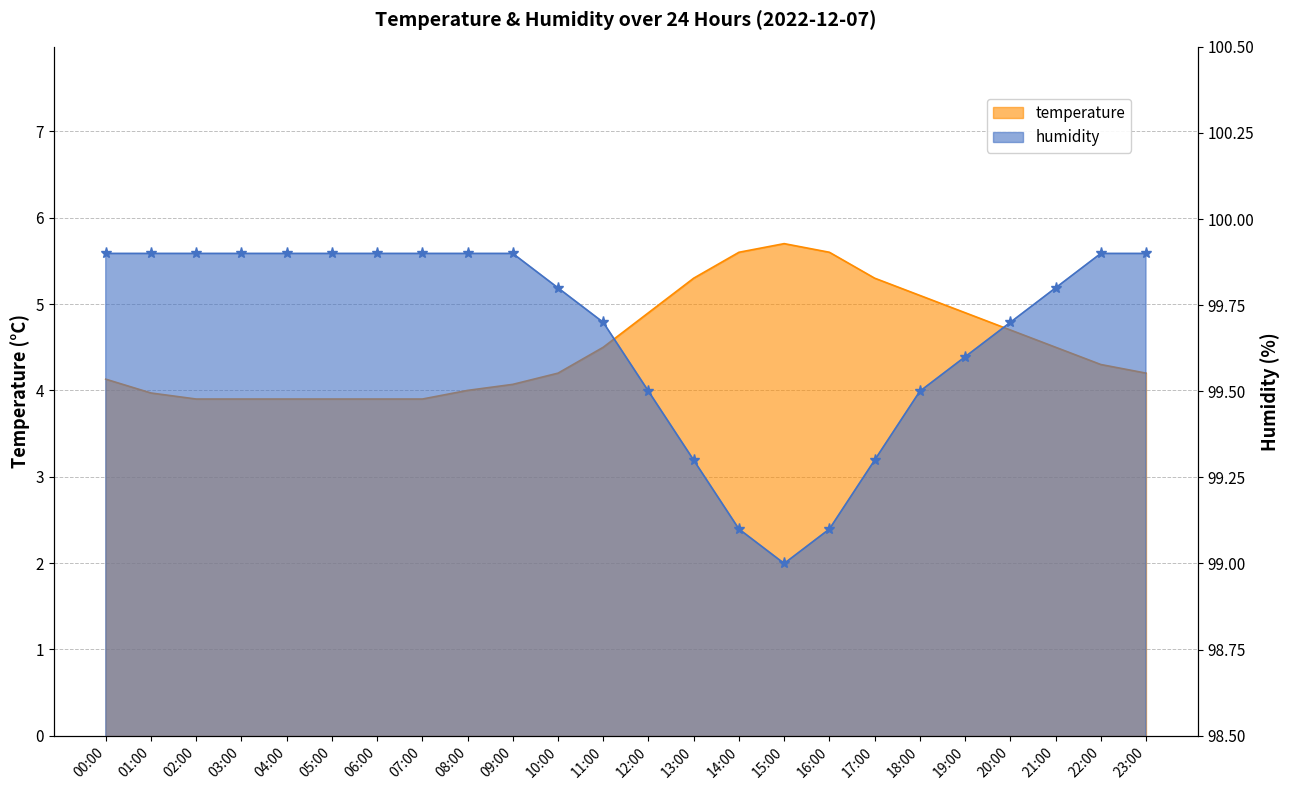

Reading left to right, what are all the values shown in this chart?

temperature: 00:00=4.1	01:00=4.0	02:00=3.9	03:00=3.9	04:00=3.9	05:00=3.9	06:00=3.9	07:00=3.9	08:00=4.0	09:00=4.1	10:00=4.2	11:00=4.5	12:00=4.9	13:00=5.3	14:00=5.6	15:00=5.7	16:00=5.6	17:00=5.3	18:00=5.1	19:00=4.9	20:00=4.7	21:00=4.5	22:00=4.3	23:00=4.2
humidity: 00:00=99.9	01:00=99.9	02:00=99.9	03:00=99.9	04:00=99.9	05:00=99.9	06:00=99.9	07:00=99.9	08:00=99.9	09:00=99.9	10:00=99.8	11:00=99.7	12:00=99.5	13:00=99.3	14:00=99.1	15:00=99.0	16:00=99.1	17:00=99.3	18:00=99.5	19:00=99.6	20:00=99.7	21:00=99.8	22:00=99.9	23:00=99.9